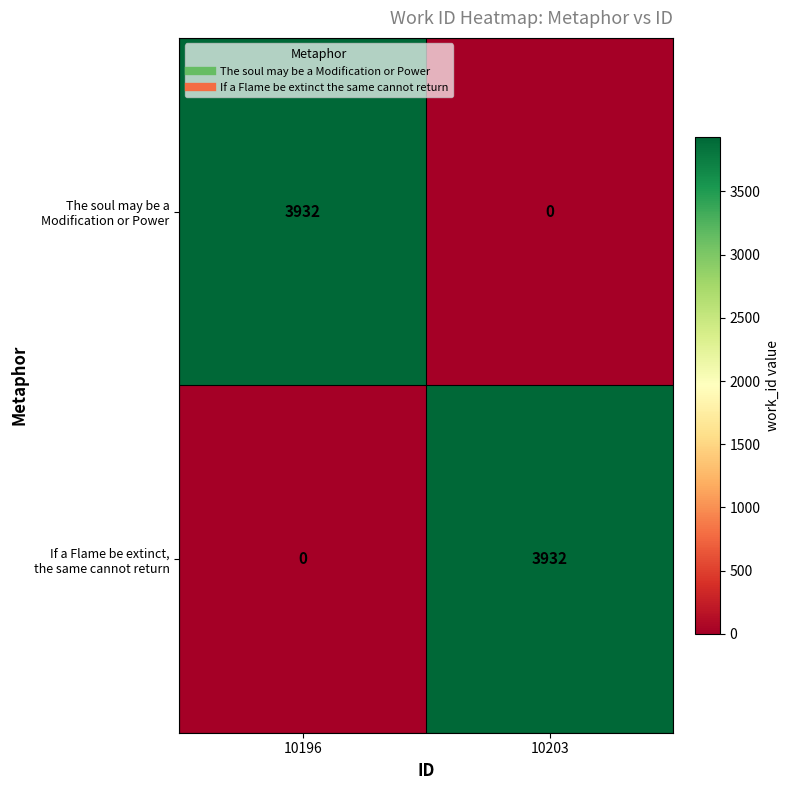

What is the total value across all series at 10203?

3932